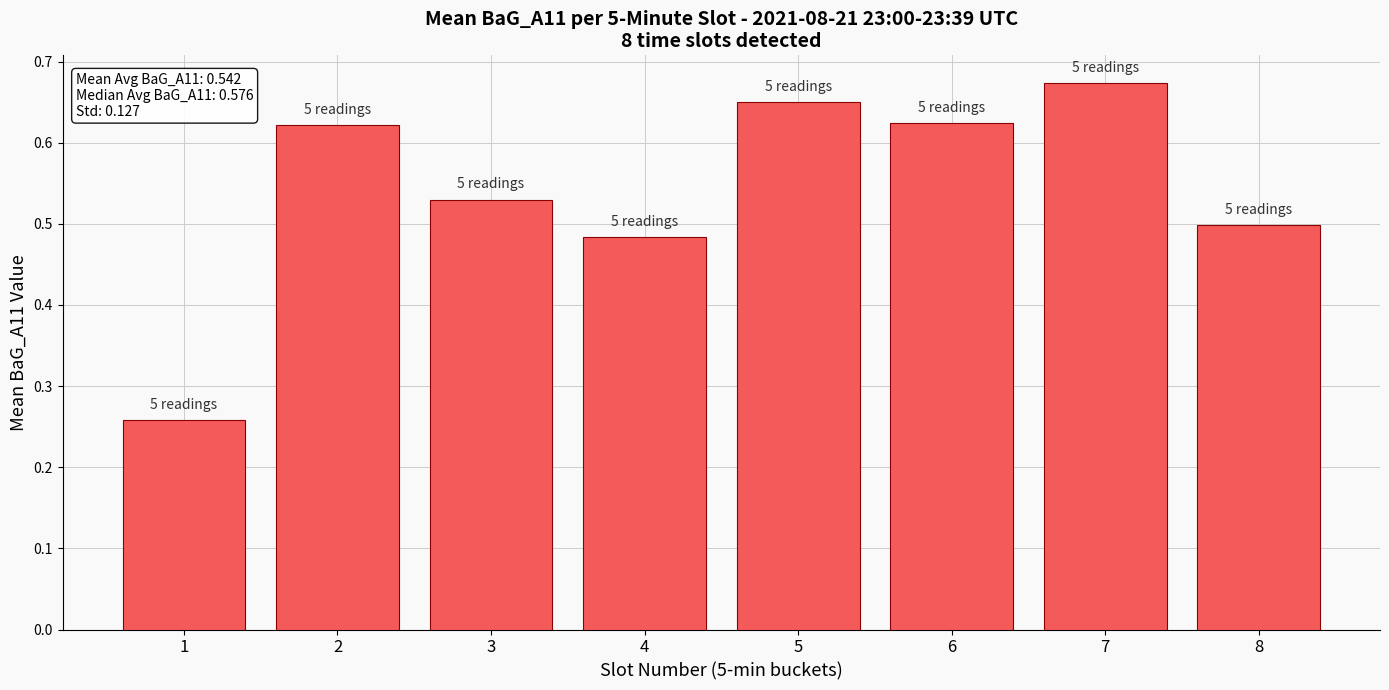

Which category has the highest value across all series?

7